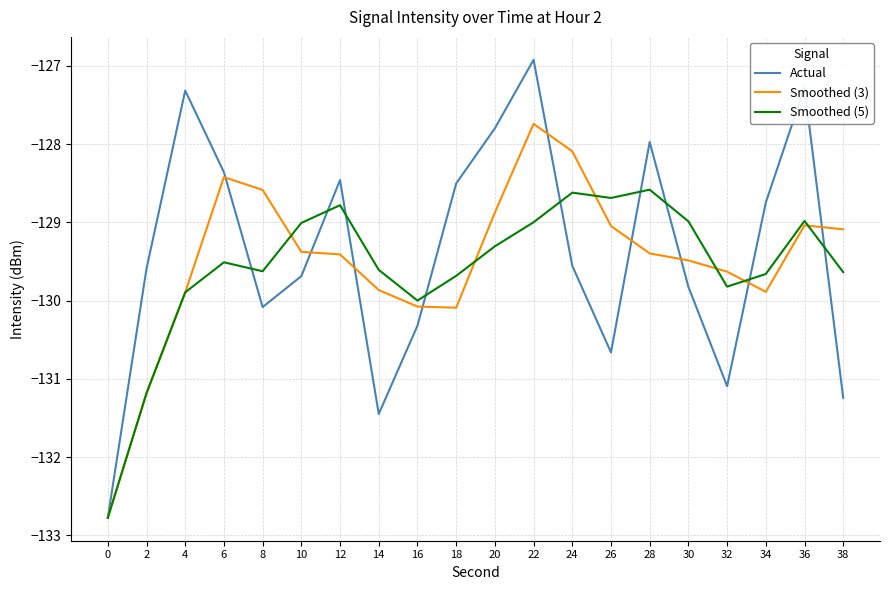

At which label is Smoothed (5) closest to -130?

16